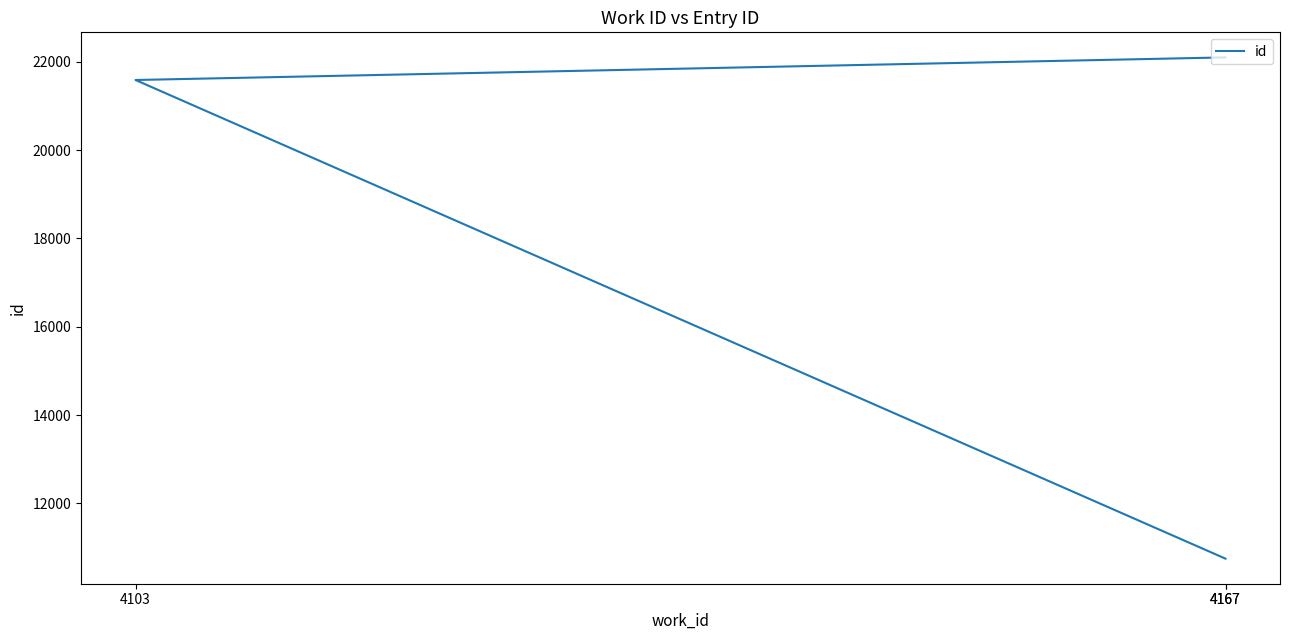

At which label does the data first exceed 21589?

4167